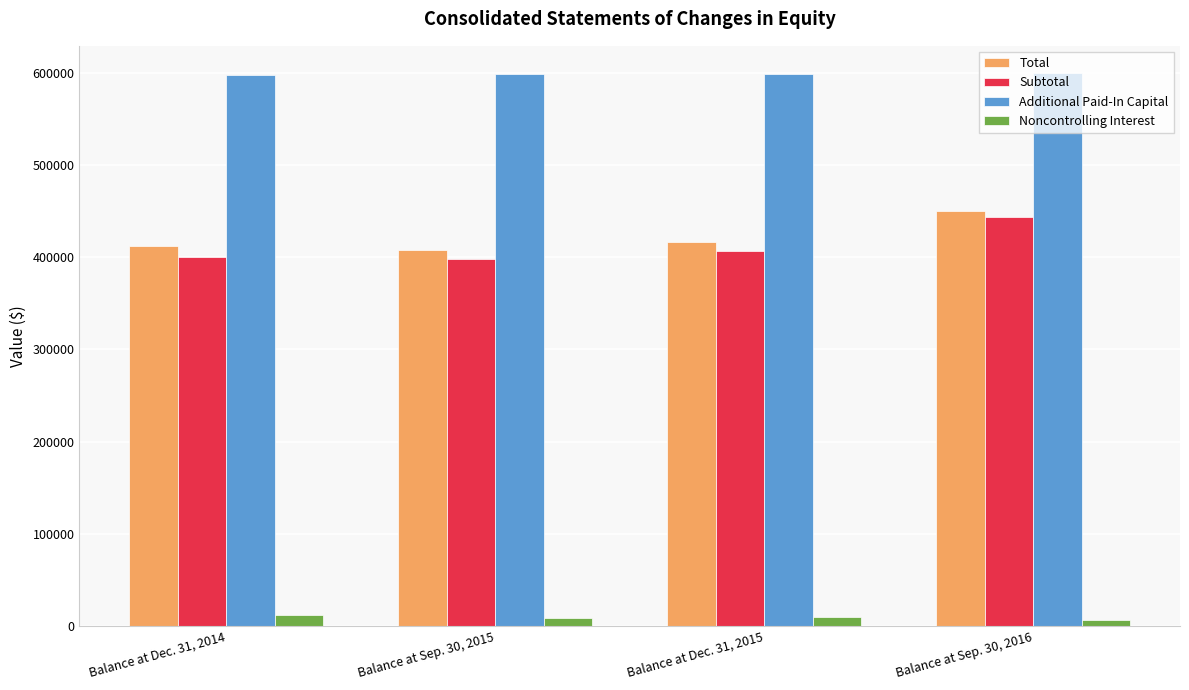

How many values in the Noncontrolling Interest series are below 10019?

2